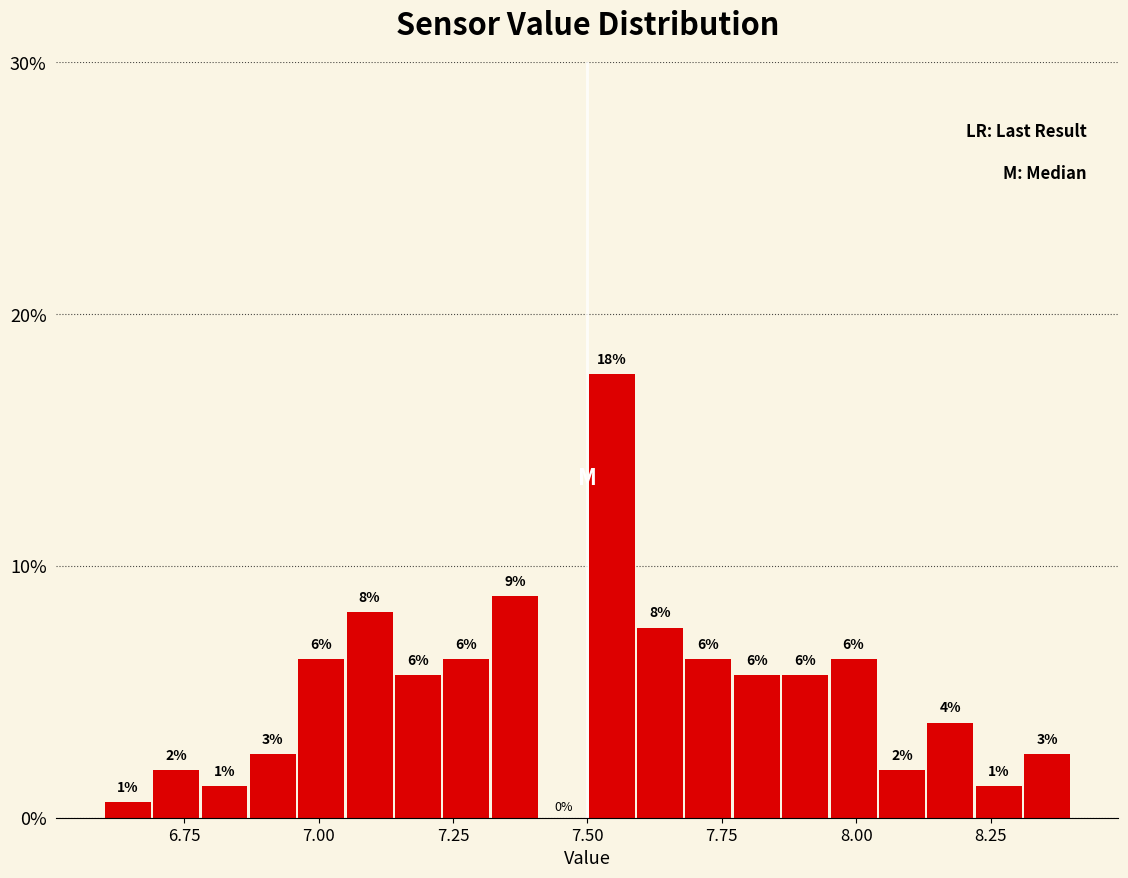

Around what value on the x-axis is the tallest bar? Give the approximate position of its centre, as read against the axis.

7.55